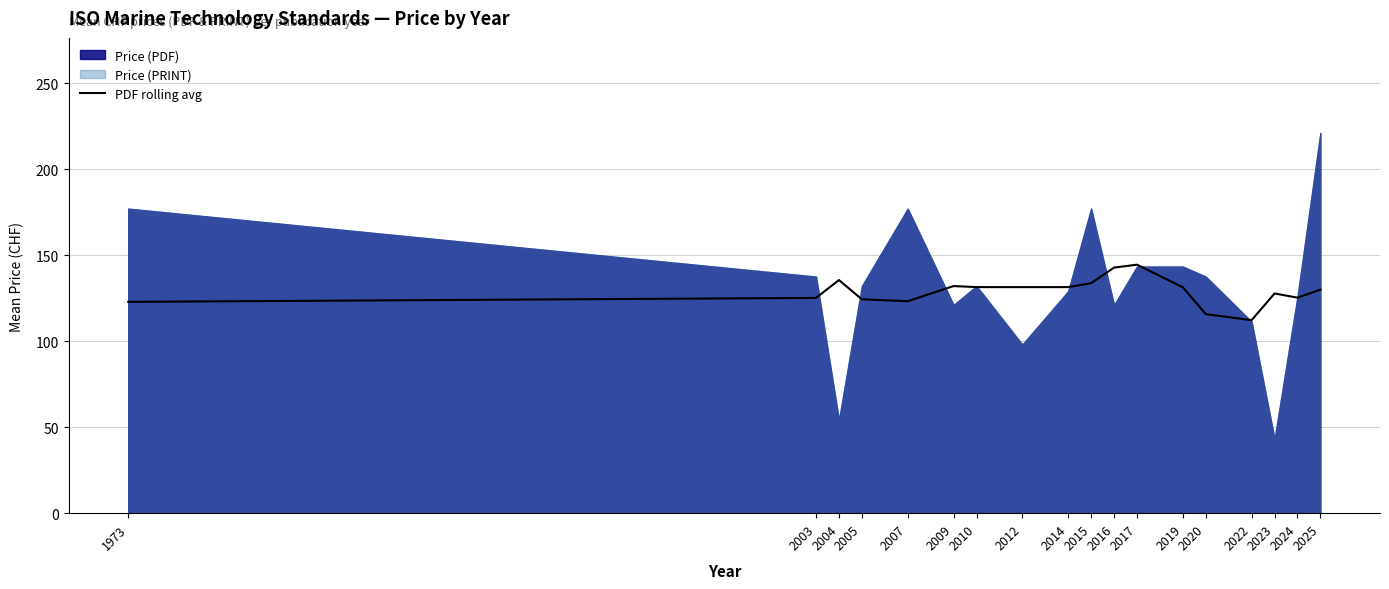

Reading right to left, transcribe all the data shown in this chart.

129.9	125.3	127.7	112.2	115.7	131.3	144.4	142.7	133.7	131.4	131.4	131.4	132.0	123.2	124.3	135.5	125.1	122.8